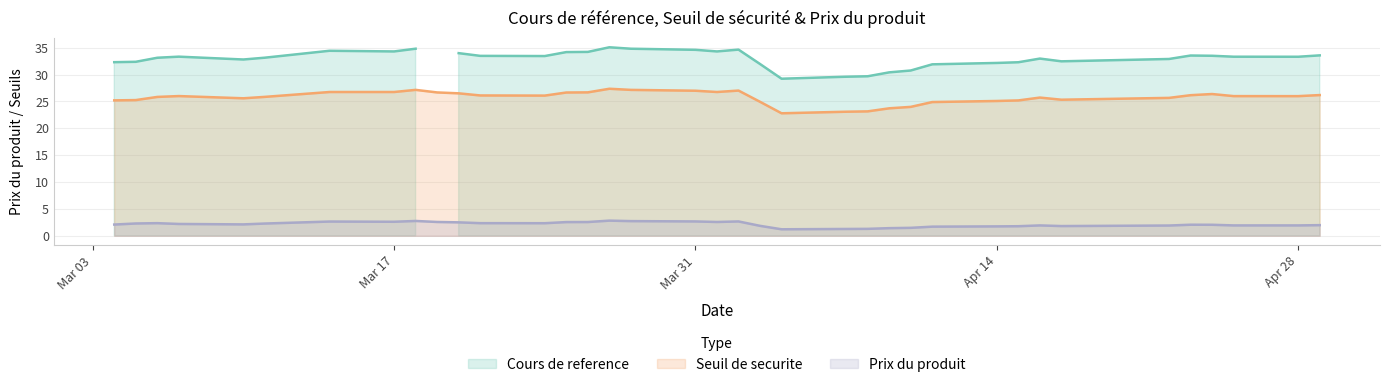

What is the highest value of the Prix du produit series?

2.8